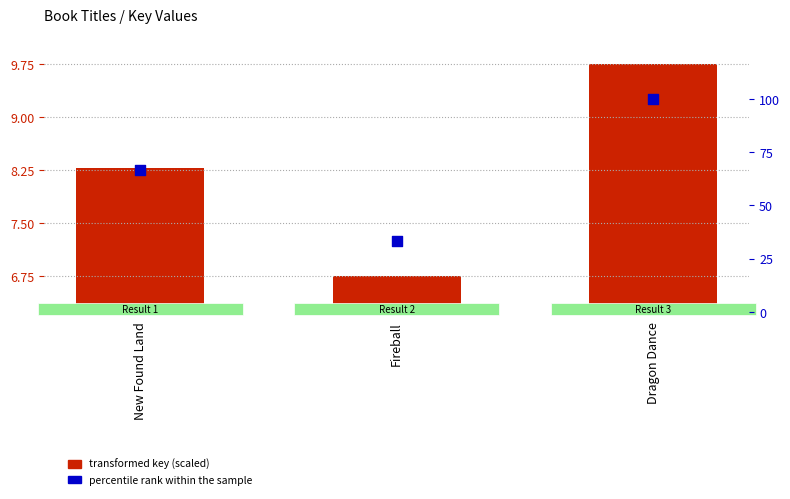

Which series has the largest total across all categories?

percentile rank within the sample